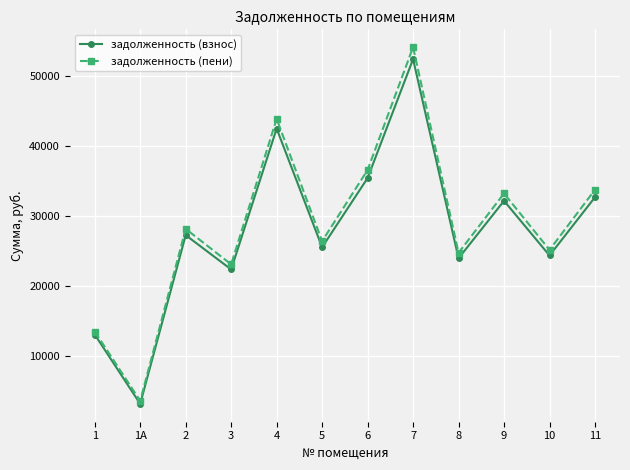

Rank the series at 6 from highest to lowest value.

задолженность (пени), задолженность (взнос)